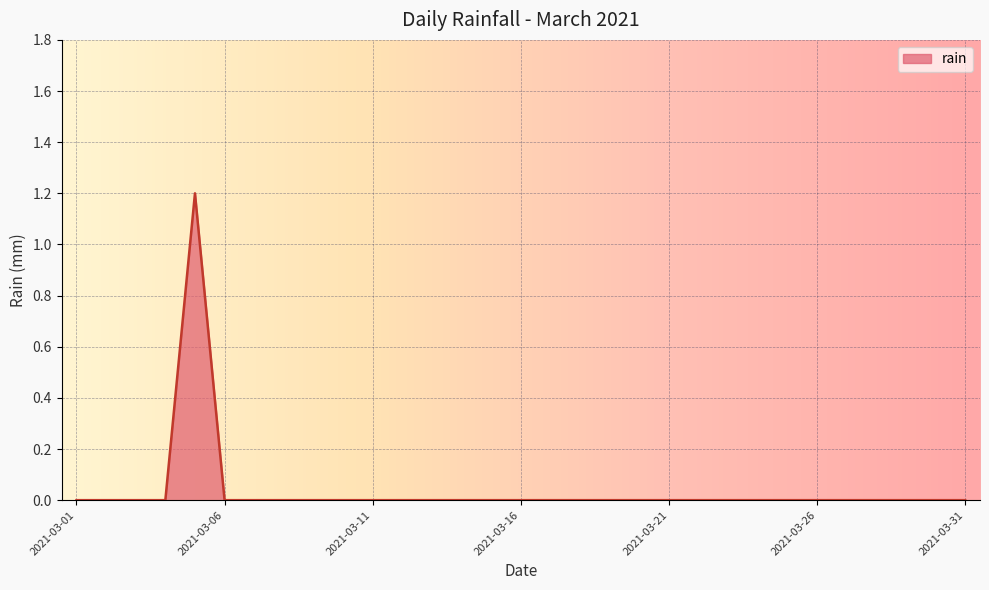

What is the maximum value shown in the chart?

1.2